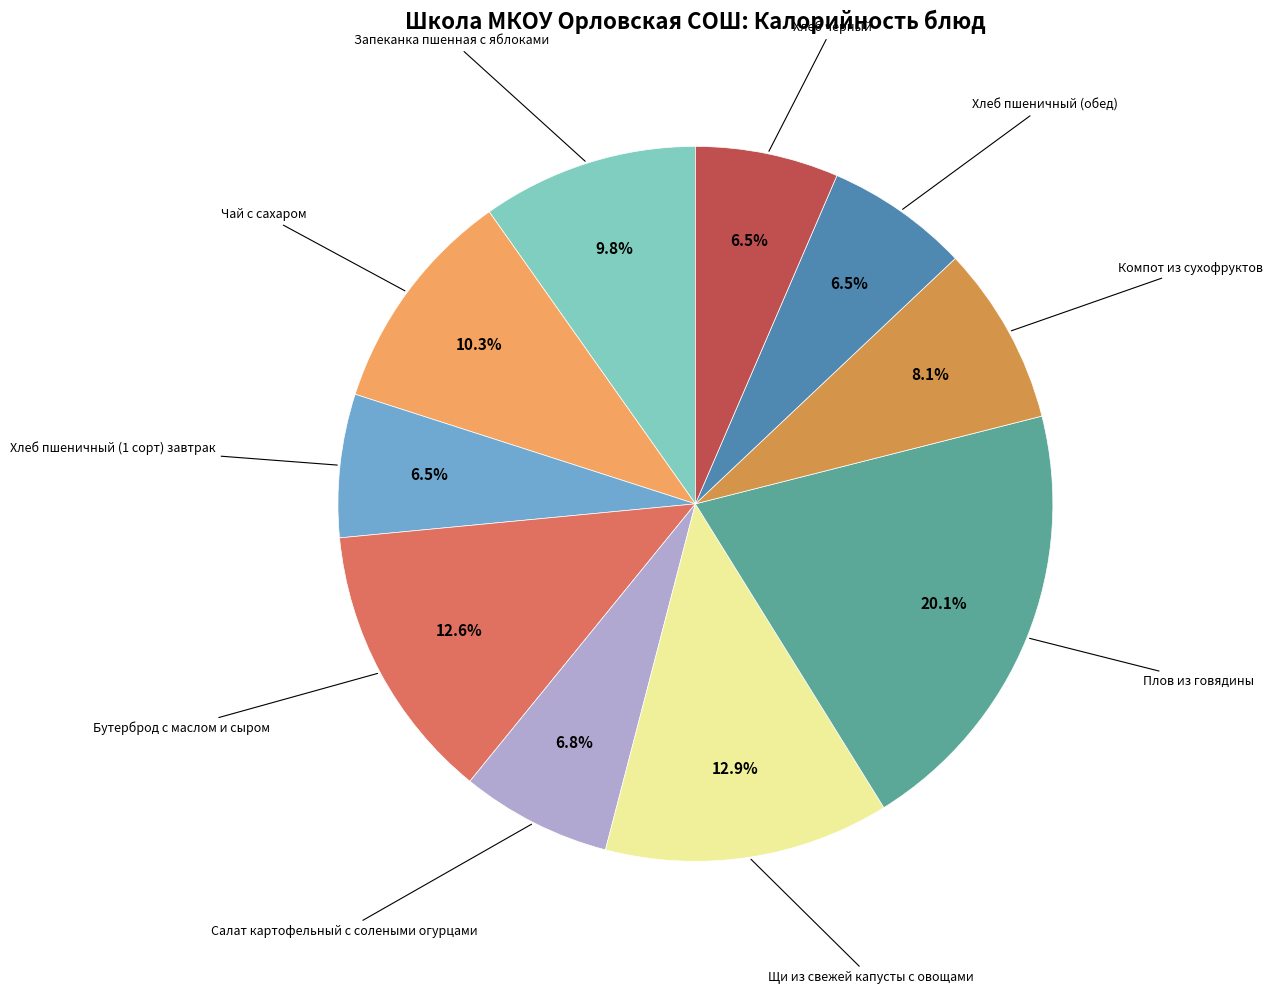

Is there a majority slice in this chart?

No